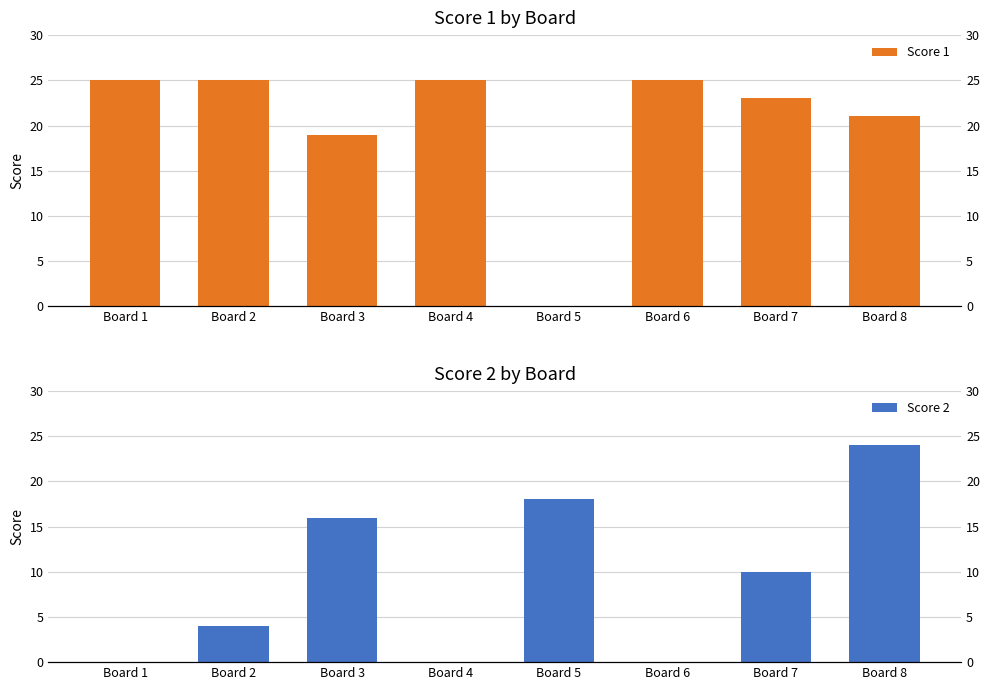

At which label is Score 1 closest to 12?

Board 3